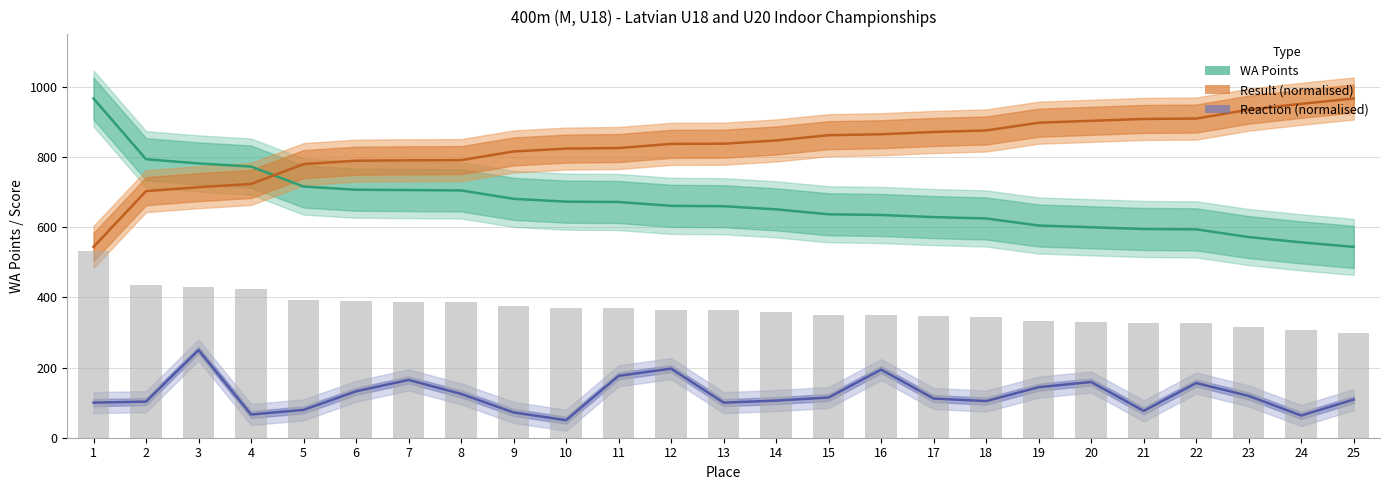

What is the difference between the maximum and minimum values in the Reaction (normalised) series?

200.0